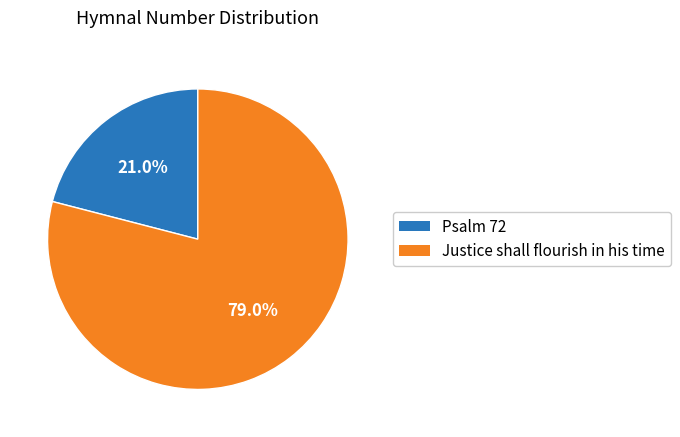

Is it true that Justice shall flourish in his time is 79% of the pie?

True